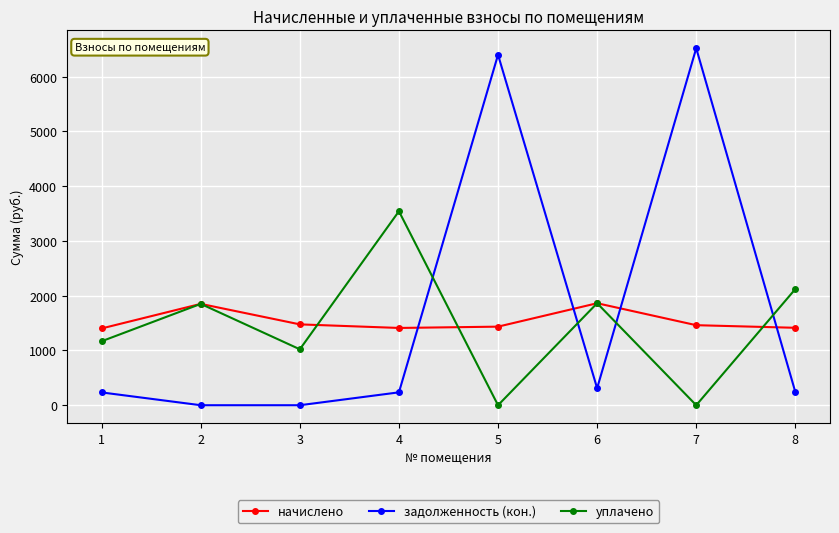

What is the value of the начислено point at the 8th from the left?

1413.7